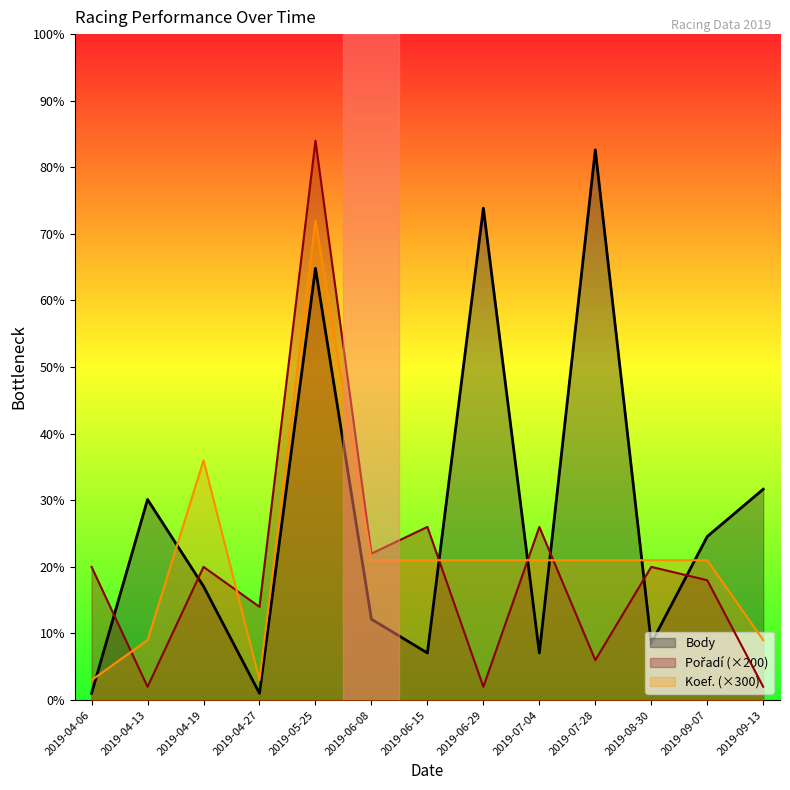

Does the chart display data point markers on the line(s)?

No